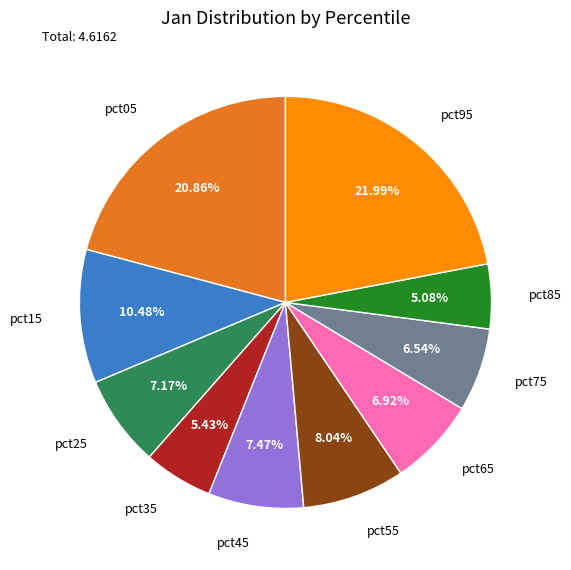

What percentage is the pct35 slice, to the nearest percent?

5%